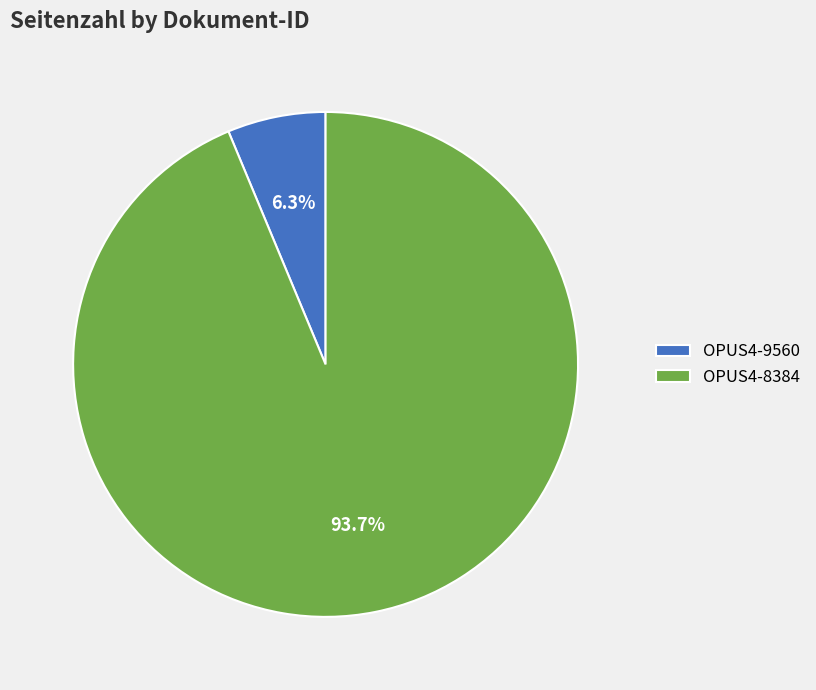

What percentage is the OPUS4-9560 slice, to the nearest percent?

6%